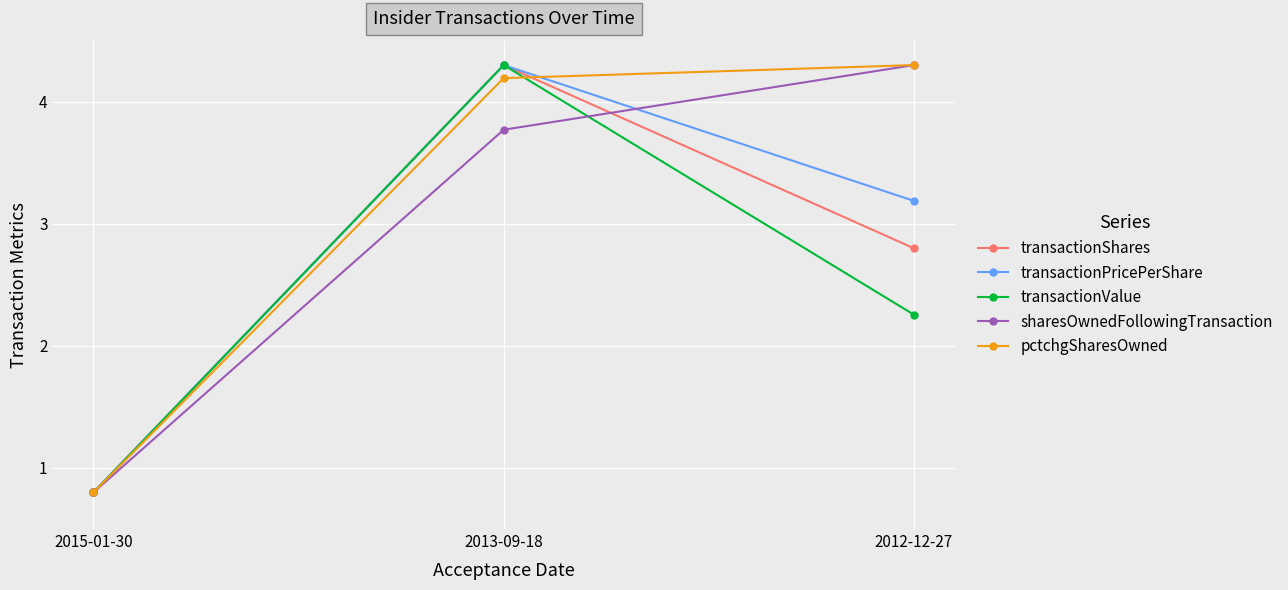

How many lines are shown in the chart?

5